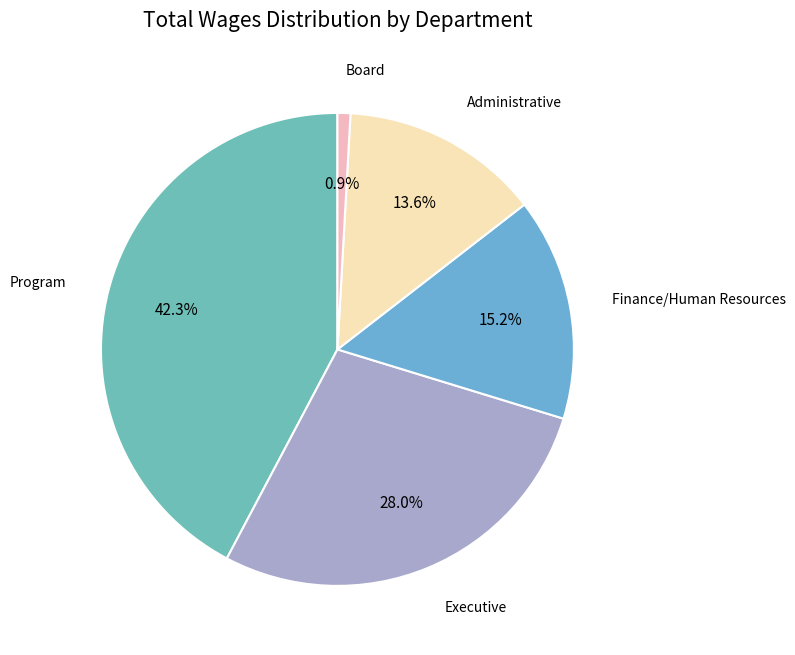

Does any single category account for the majority?

No